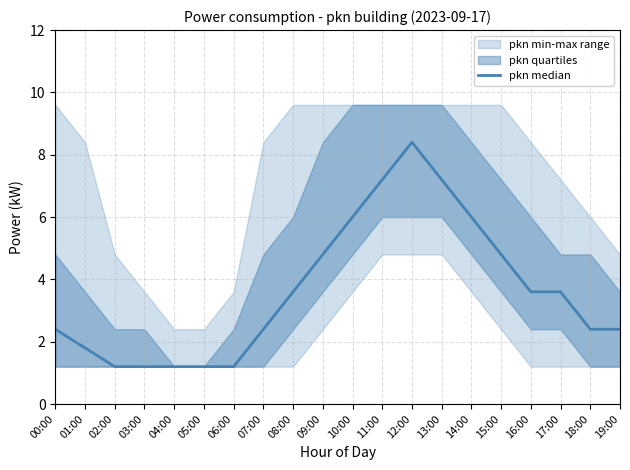

Reading left to right, what are all the values shown in this chart?

00:00=2.4	01:00=1.8	02:00=1.2	03:00=1.2	04:00=1.2	05:00=1.2	06:00=1.2	07:00=2.4	08:00=3.6	09:00=4.8	10:00=6.0	11:00=7.2	12:00=8.4	13:00=7.2	14:00=6.0	15:00=4.8	16:00=3.6	17:00=3.6	18:00=2.4	19:00=2.4